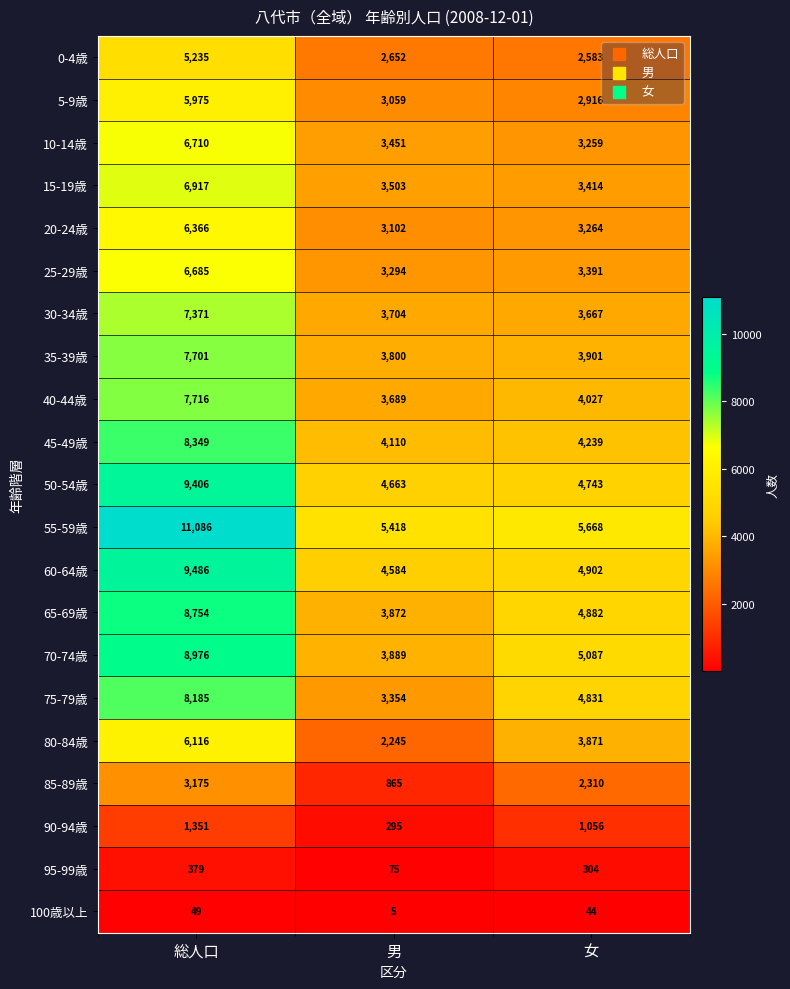

Count the number of categories in the chart.

3